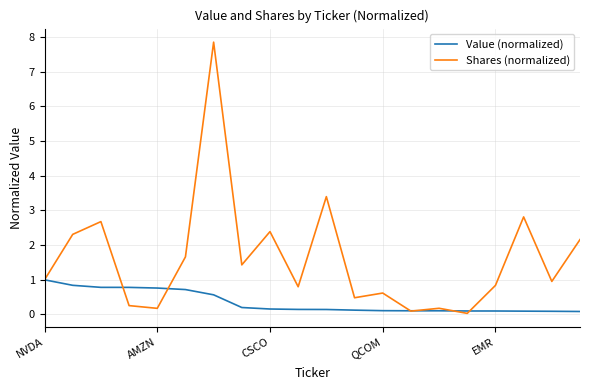

Which series has the widest spread of values?

Shares (normalized)